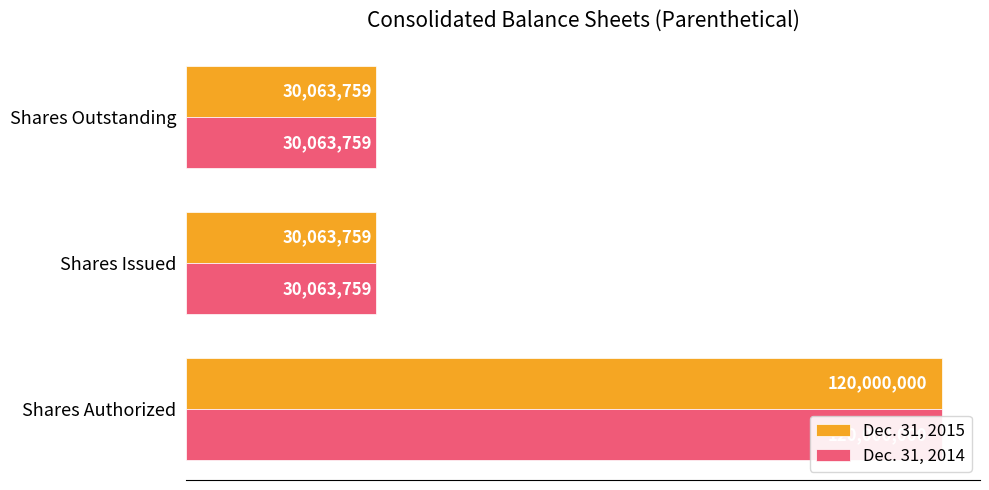

Read the Dec. 31, 2014 value at Shares Issued, to the nearest 50.

30063750